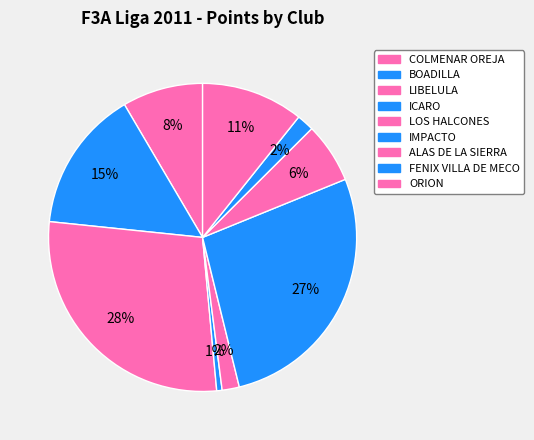

Rank the categories by value from highest to lowest.

LIBELULA, IMPACTO, BOADILLA, ORION, COLMENAR OREJA, ALAS DE LA SIERRA, LOS HALCONES, FENIX VILLA DE MECO, ICARO